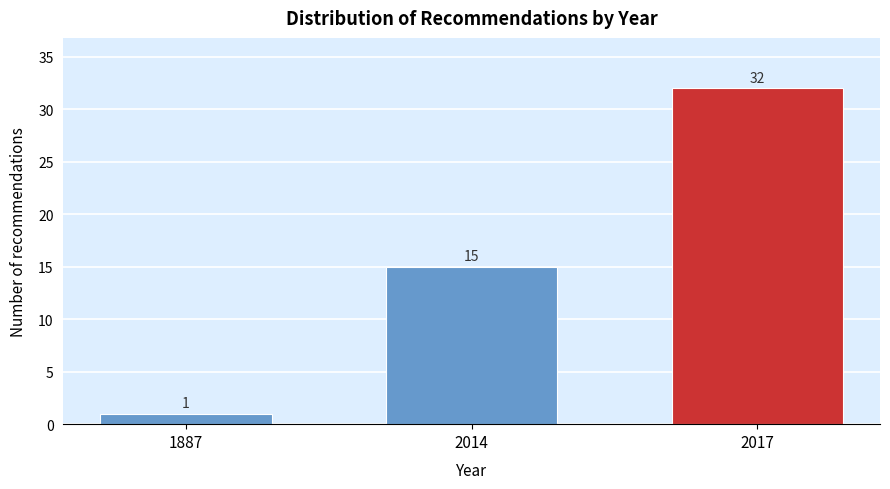

Reading right to left, what are all the values shown in this chart?

32	15	1